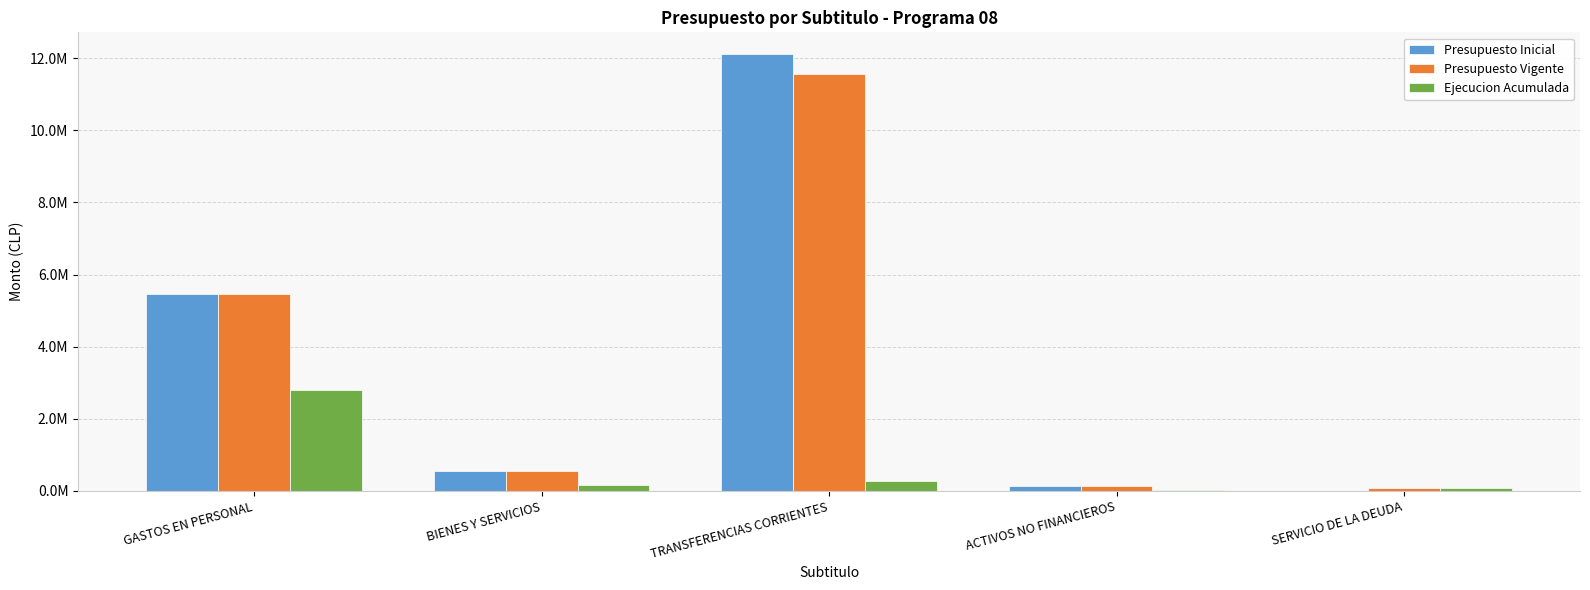

What is the value of the Presupuesto Inicial bar at the 2nd from the left?

557836